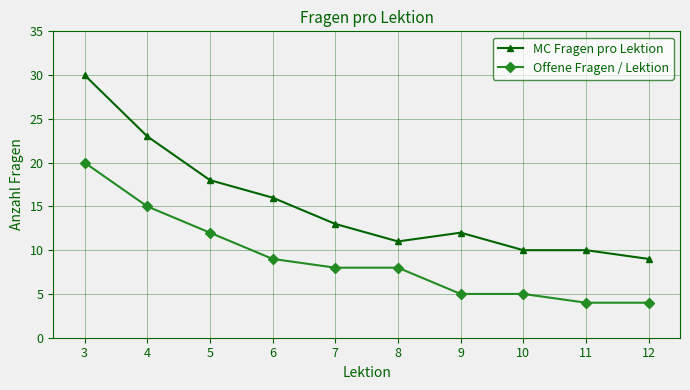

The MC Fragen pro Lektion series shows 9 at 12. True or false?

True